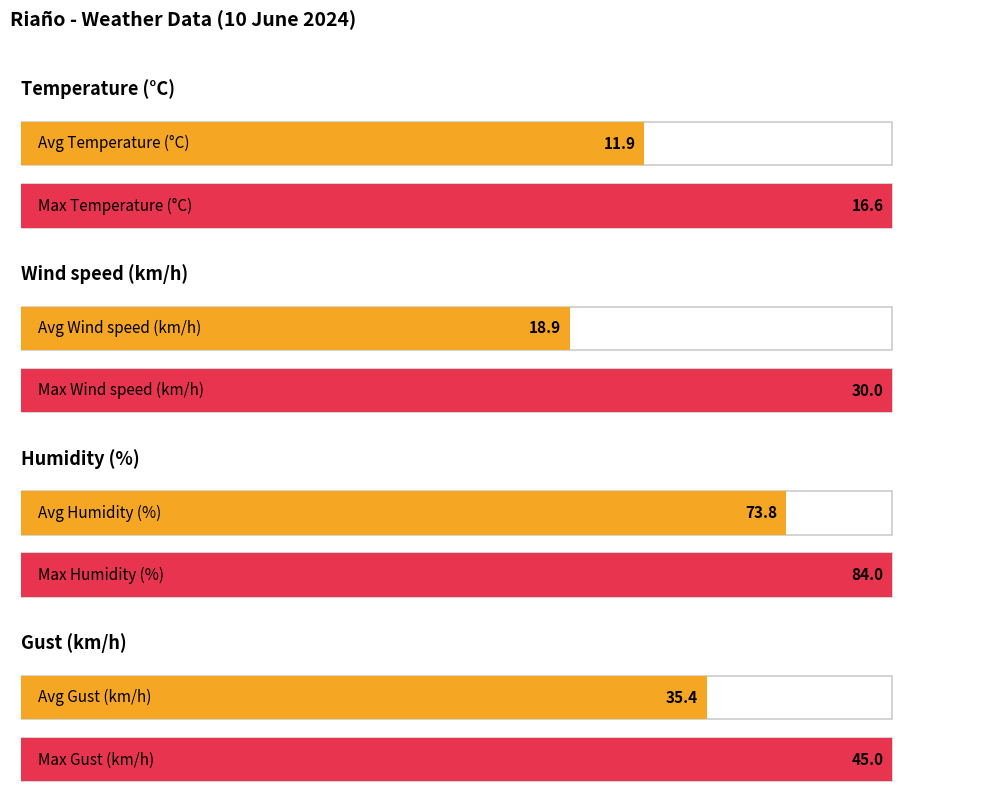

What is the maximum value shown in the chart?

84.0